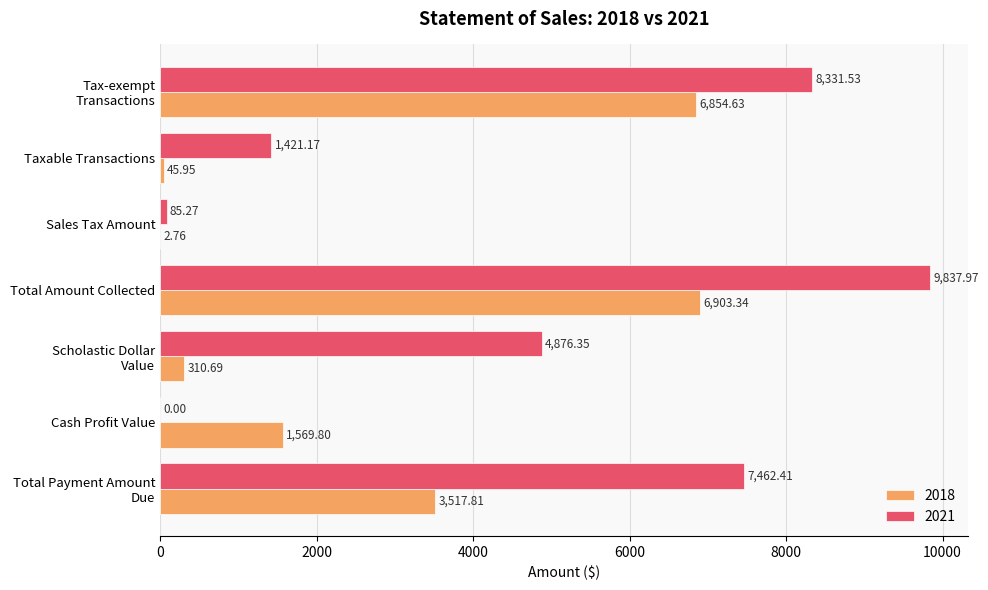

What are all the series names shown in the legend?

2018, 2021